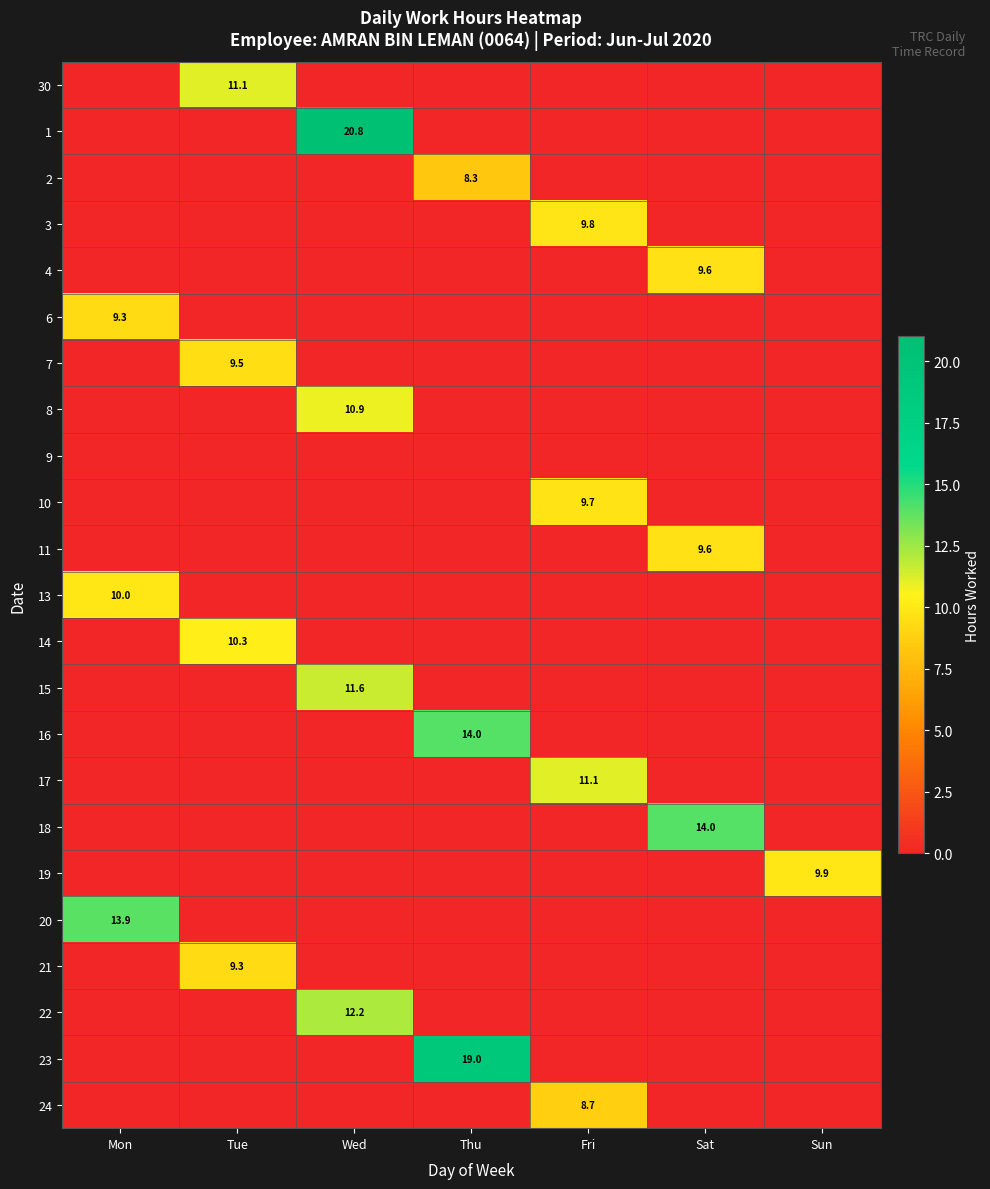

What is the average value of the 30 series?

1.6